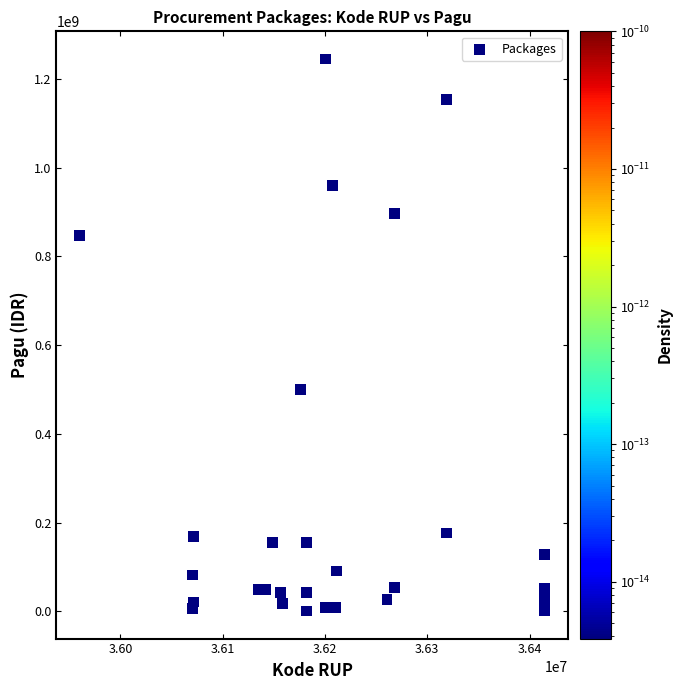

What Y value in the scatter plot is closest to 622840000?

499932000